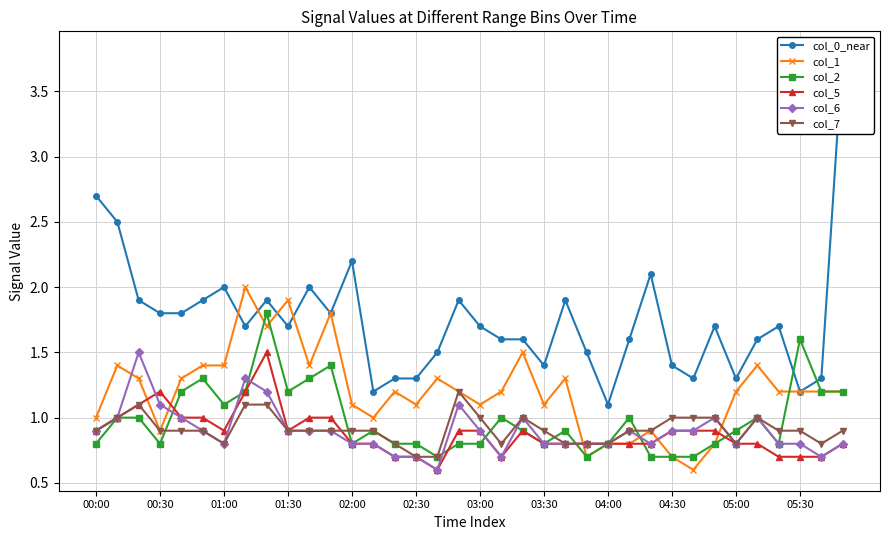

The value of col_6 at 03:00 is 0.4. True or false?

False